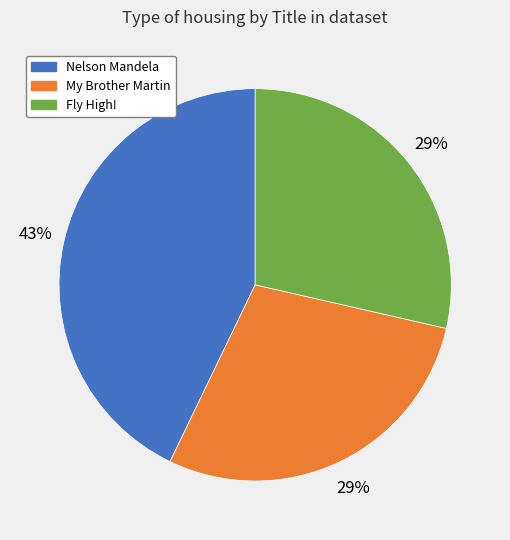

Which category has the biggest portion of the pie?

Nelson Mandela